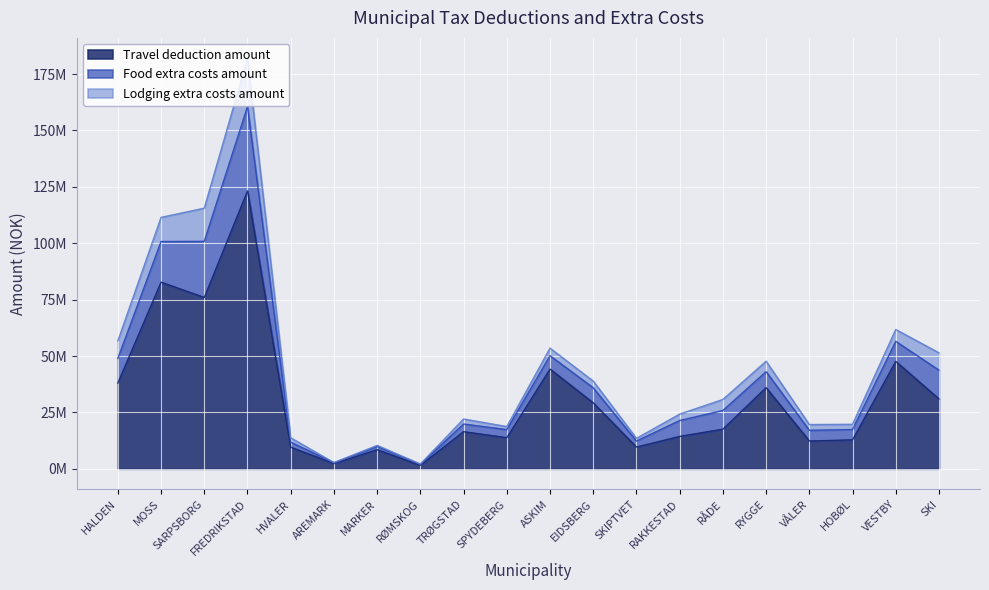

Rank the series by their maximum value, from lowest to highest.

Lodging extra costs amount, Food extra costs amount, Travel deduction amount